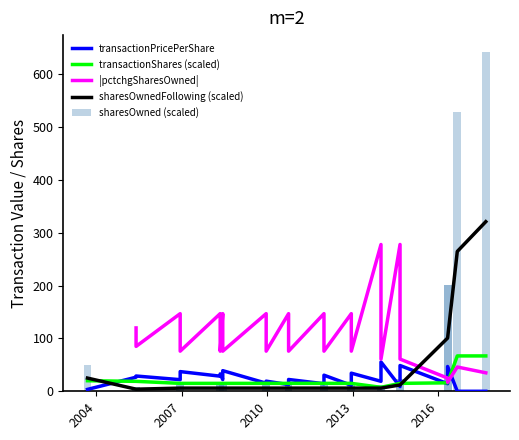

What are all the series names shown in the legend?

transactionPricePerShare, transactionShares (scaled), |pctchgSharesOwned|, sharesOwnedFollowing (scaled), sharesOwned (scaled)